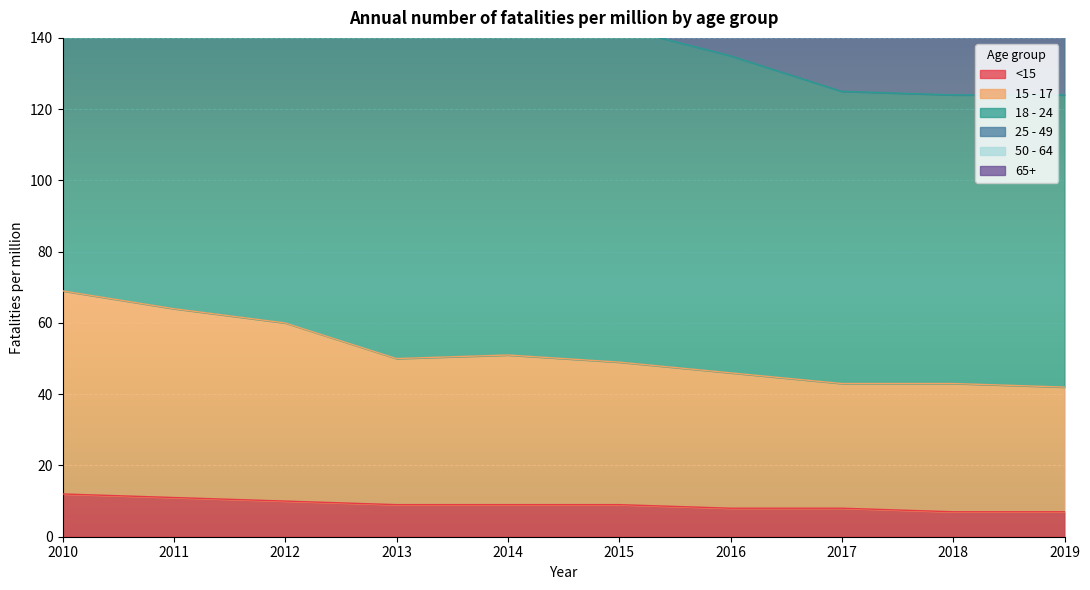

The <15 series shows 8 at 2016. True or false?

True